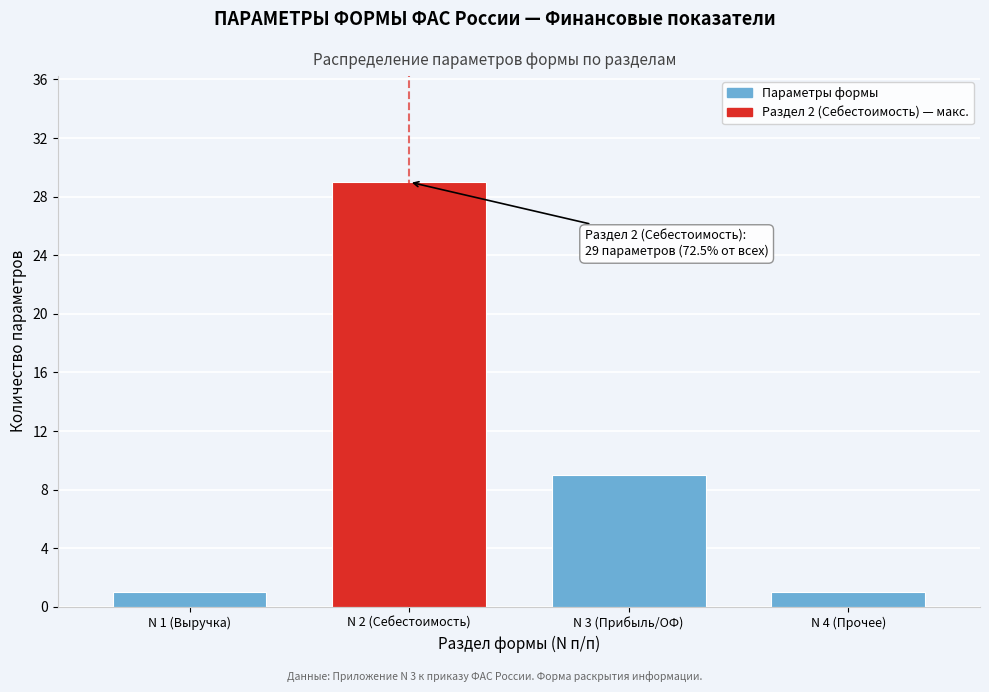

Reading left to right, extract all data points from this chart.

N 1 (Выручка)=1	N 2 (Себестоимость)=29	N 3 (Прибыль/ОФ)=9	N 4 (Прочее)=1